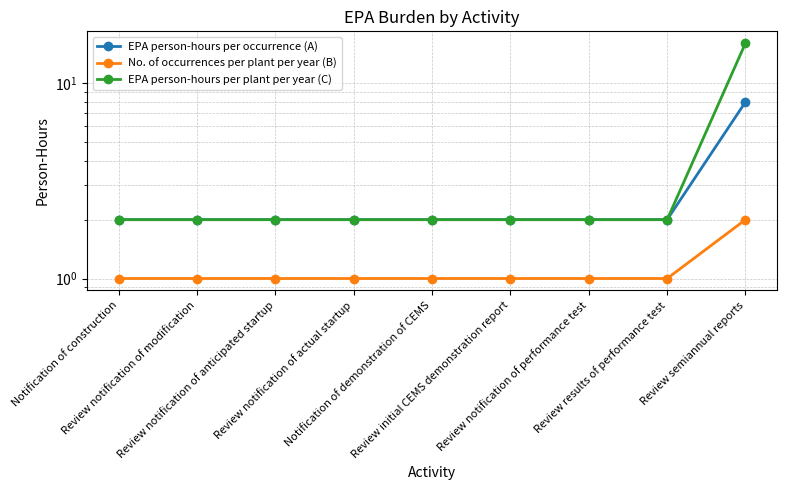

Is this an area chart (filled region under the line)?

No